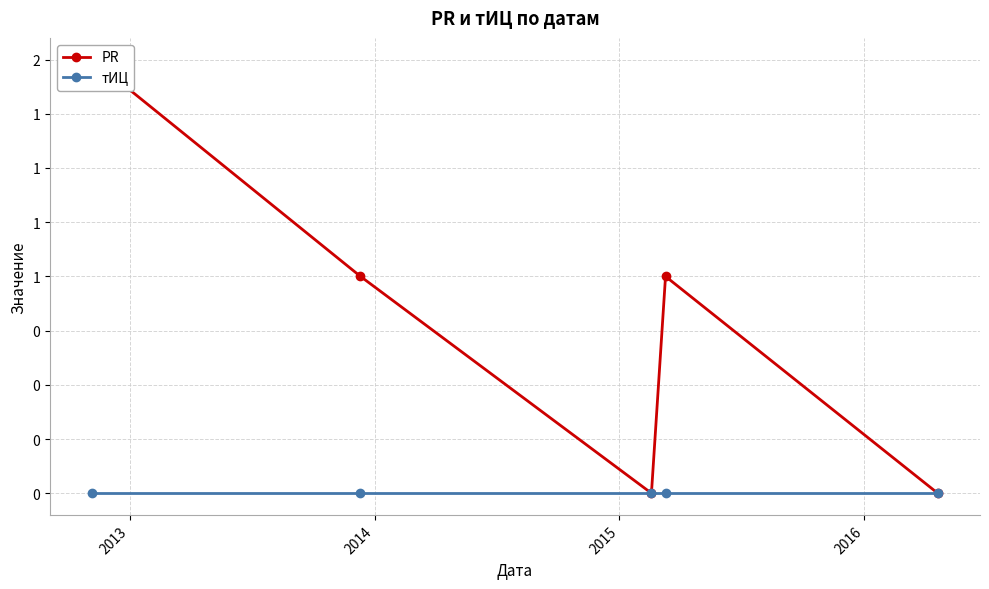

What is the difference between the highest and lowest values at 2015?

1